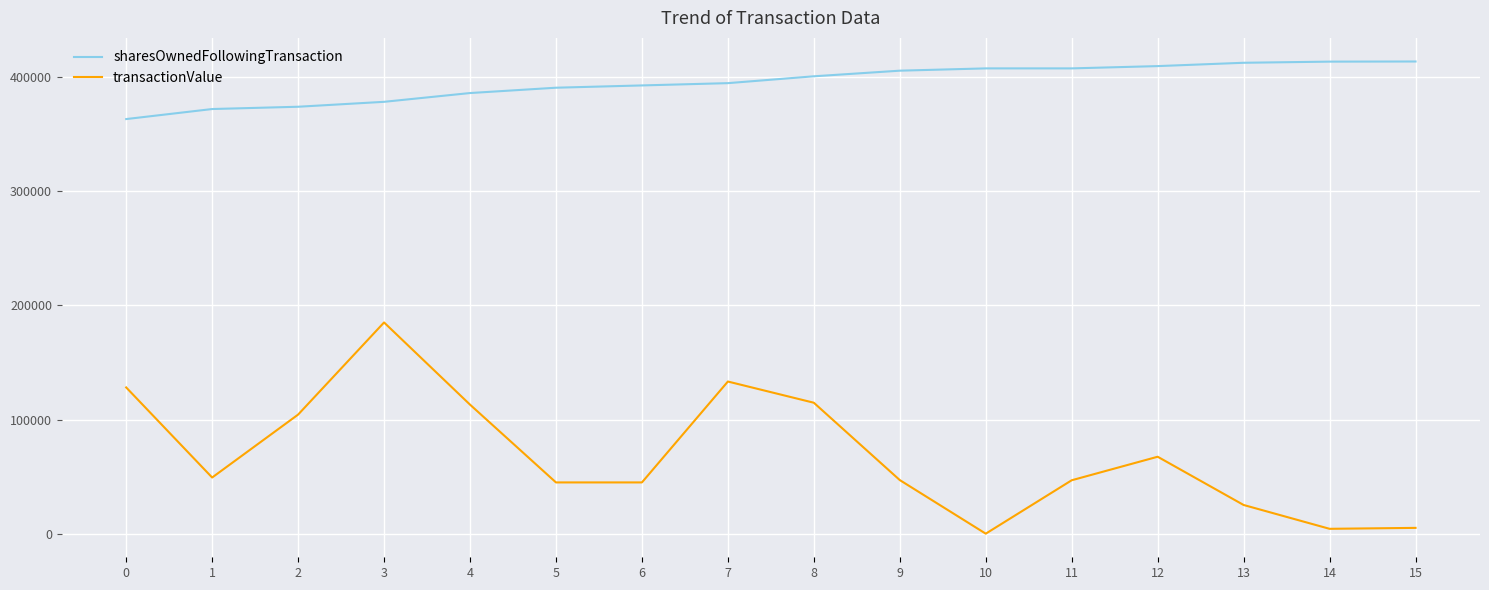

Is it true that sharesOwnedFollowingTransaction equals 400629 at 8?

True